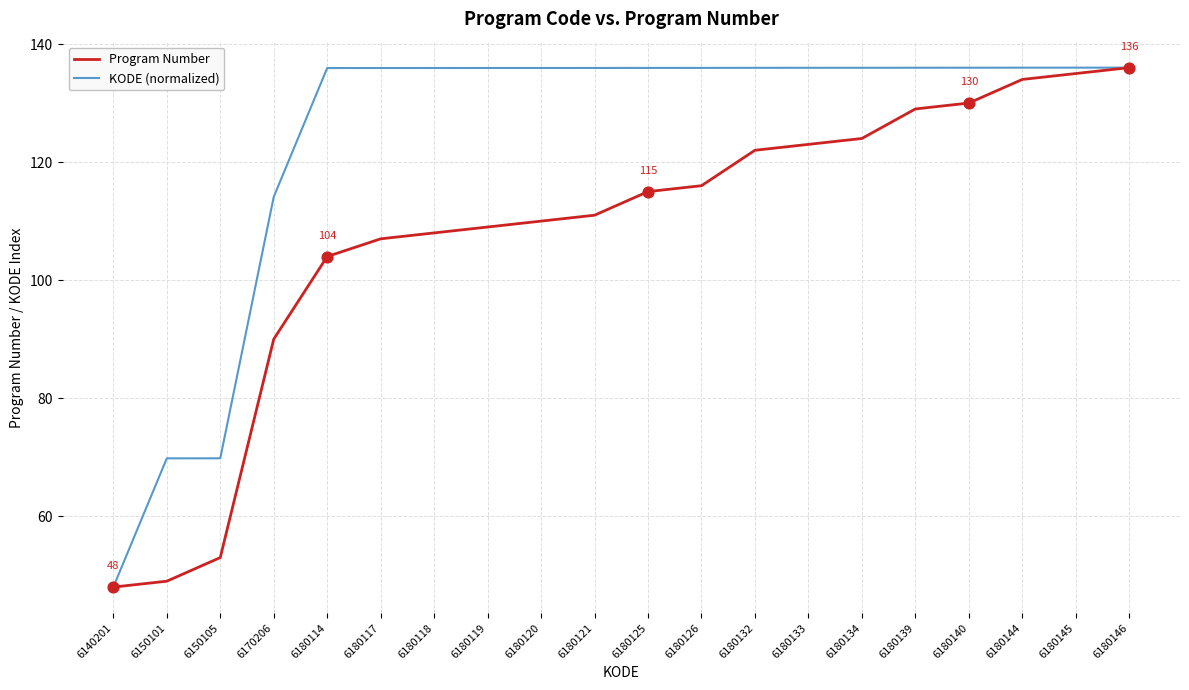

Between 6150101 and 6180146, which series saw the biggest shift?

Program Number